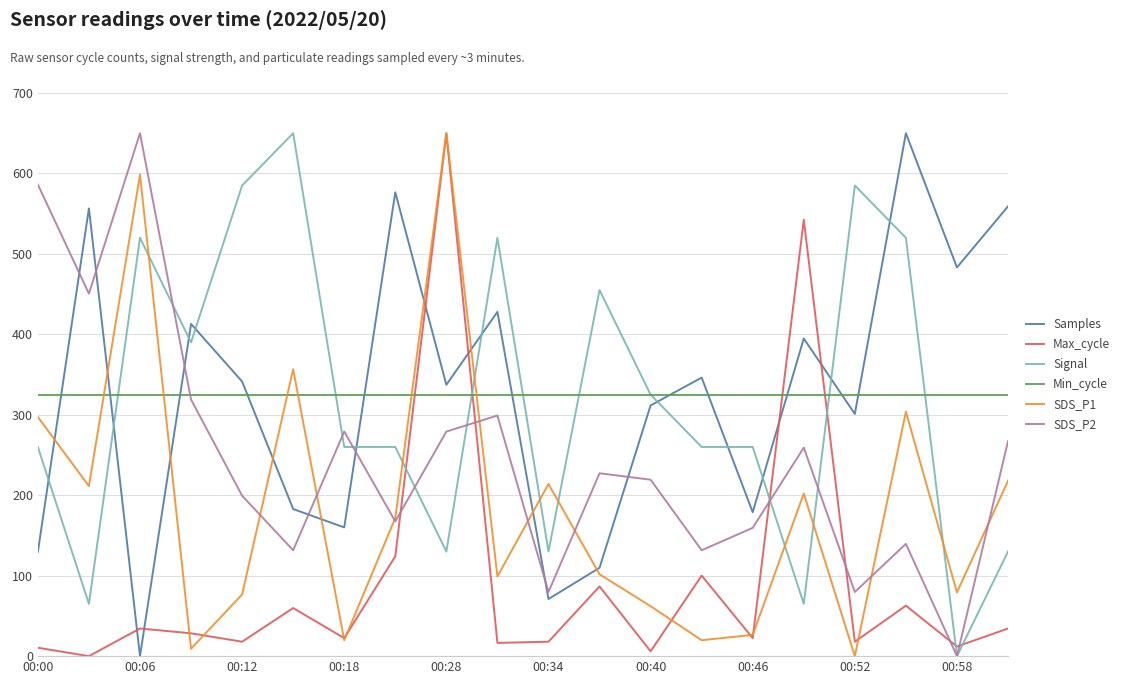

After their last crossing, which series has the higher values: Samples or Signal?

Samples